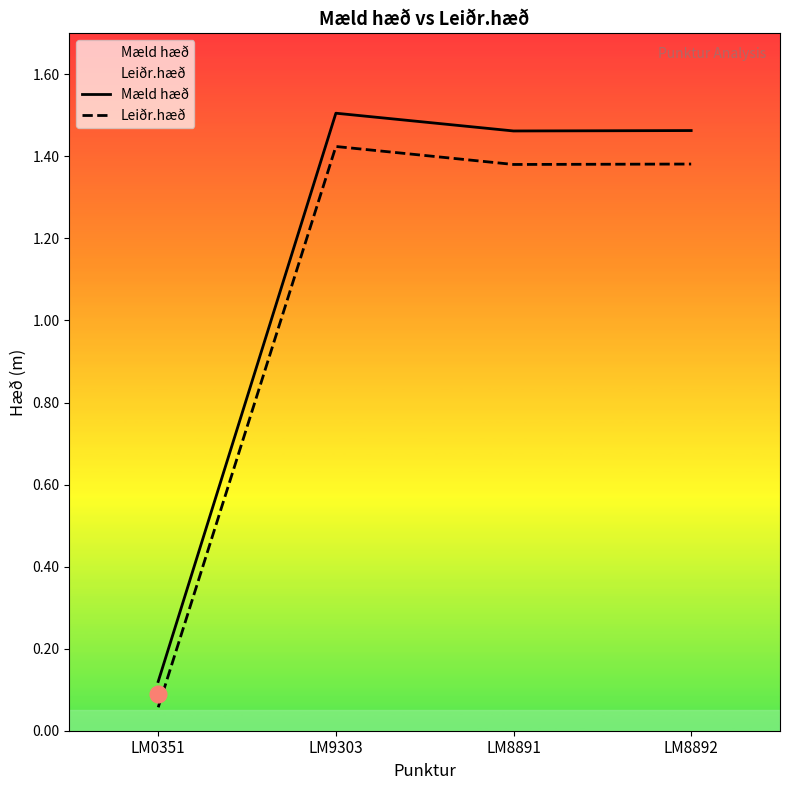

Between LM0351 and LM9303, which is larger?

LM9303